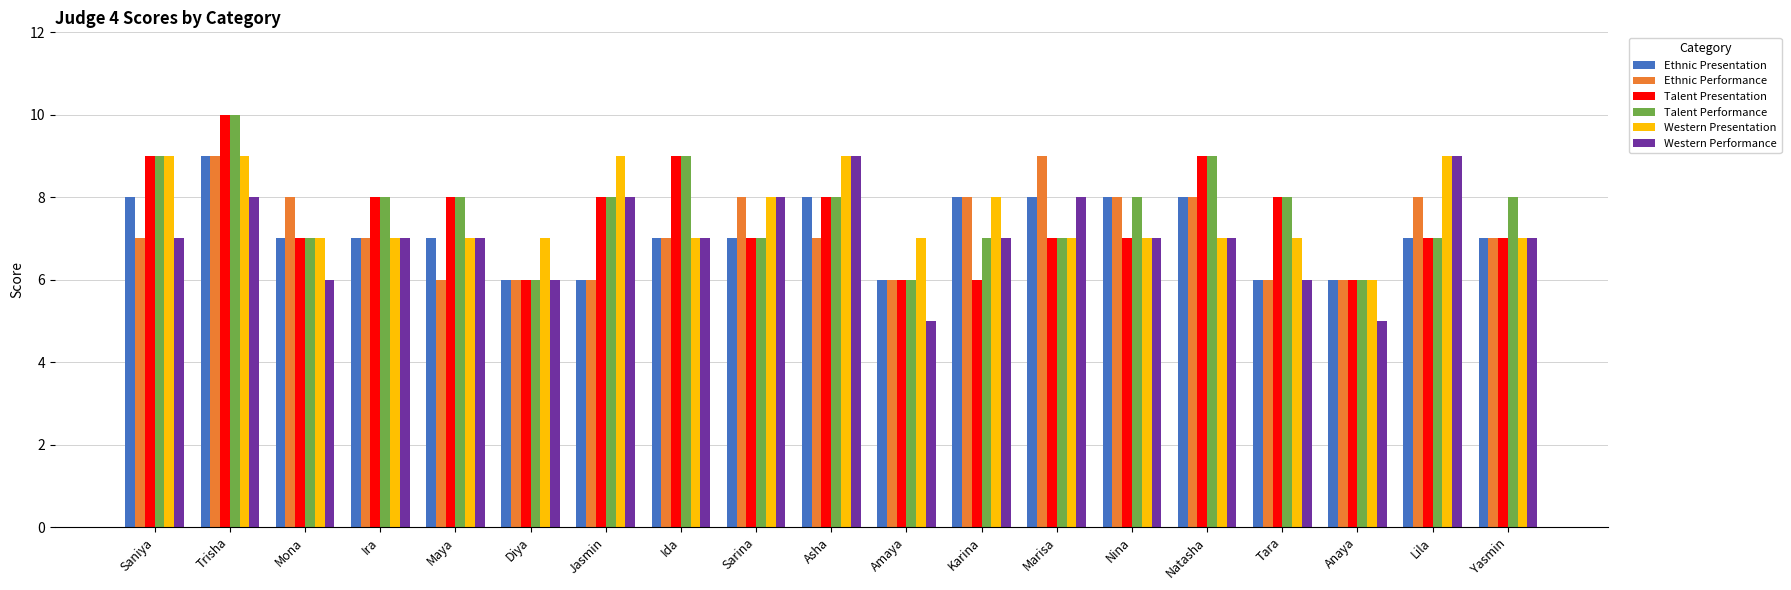

How many Talent Presentation values are between 7 and 8?

11